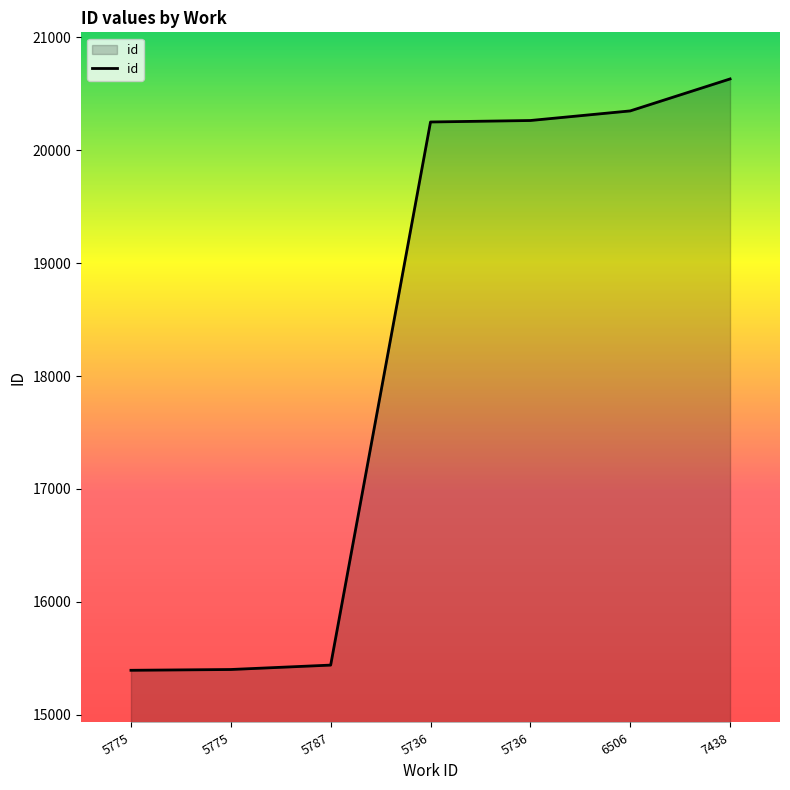

True or false: the data has more than 0 interior local peaks.

False